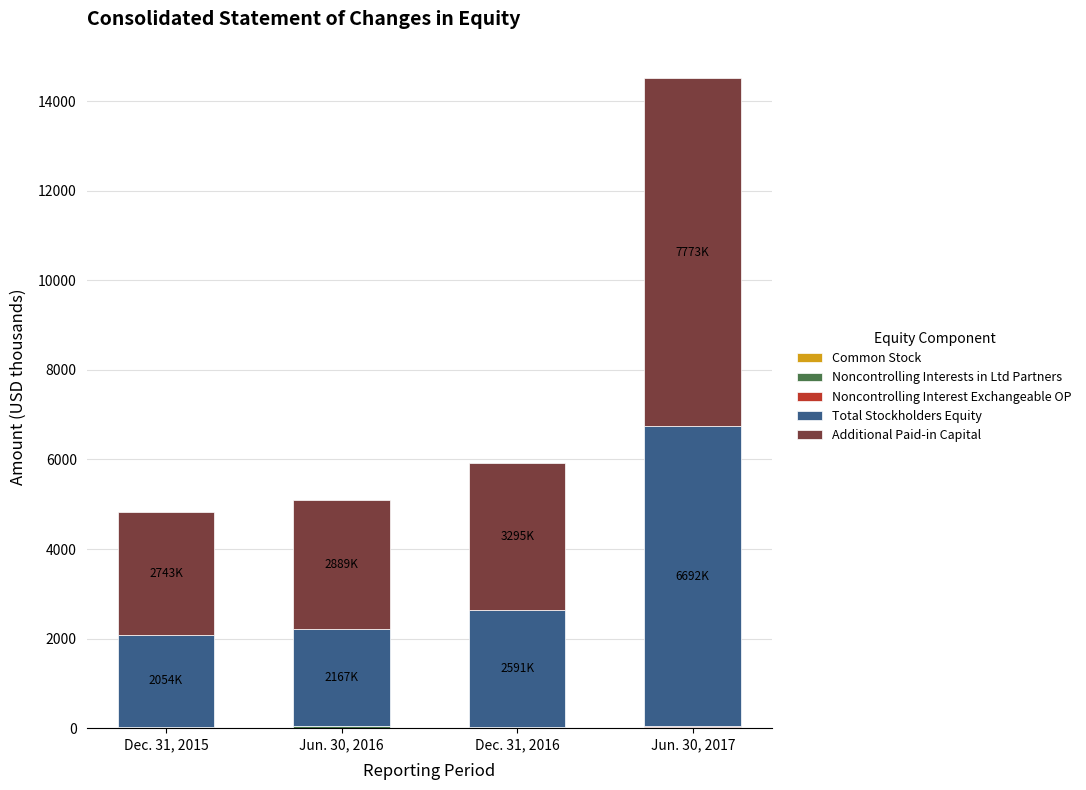

At which category is the sum across all series the highest?

Jun. 30, 2017